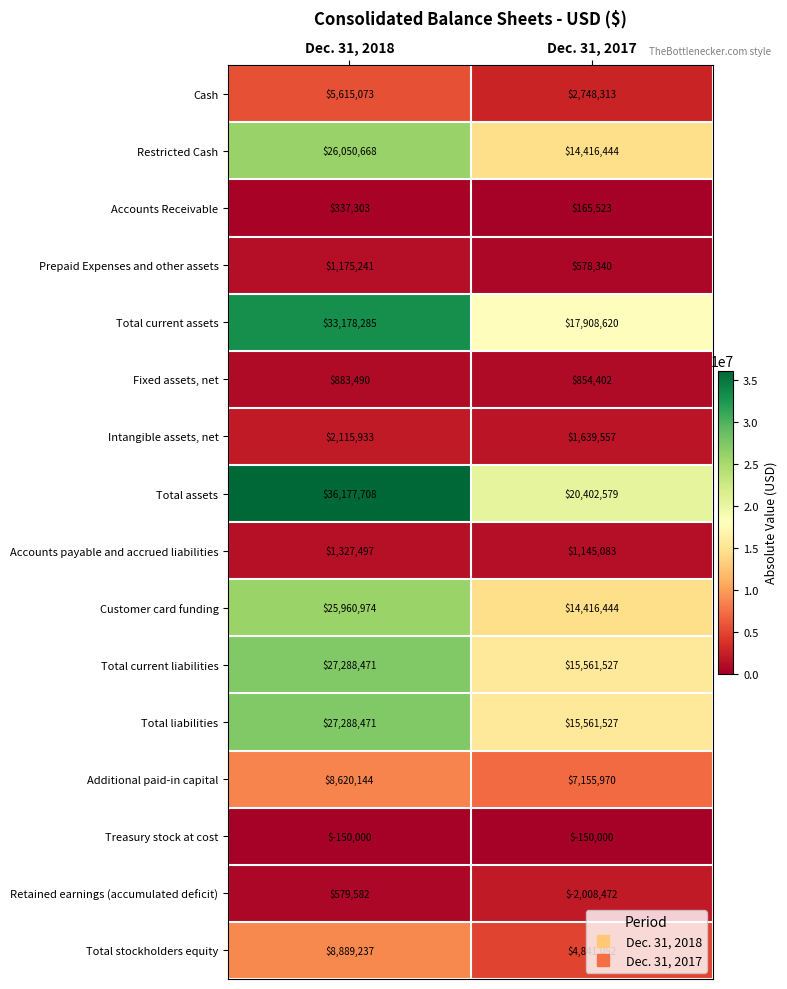

What is the average value of the Fixed assets, net series?

868946